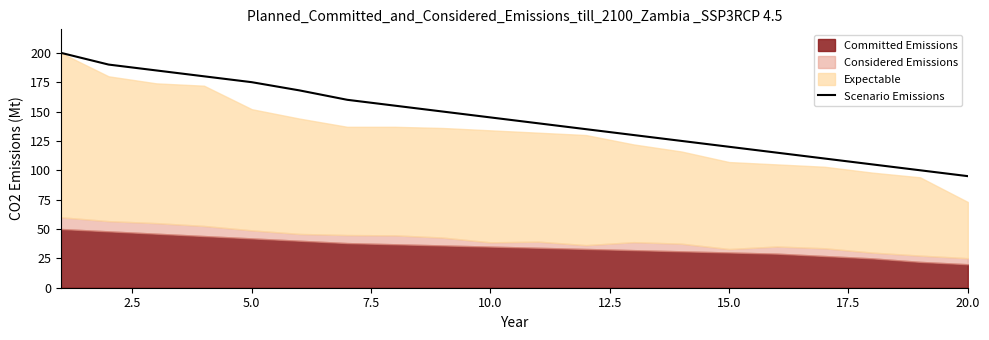

Is it true that Scenario Emissions equals 62 at 5.0?

False